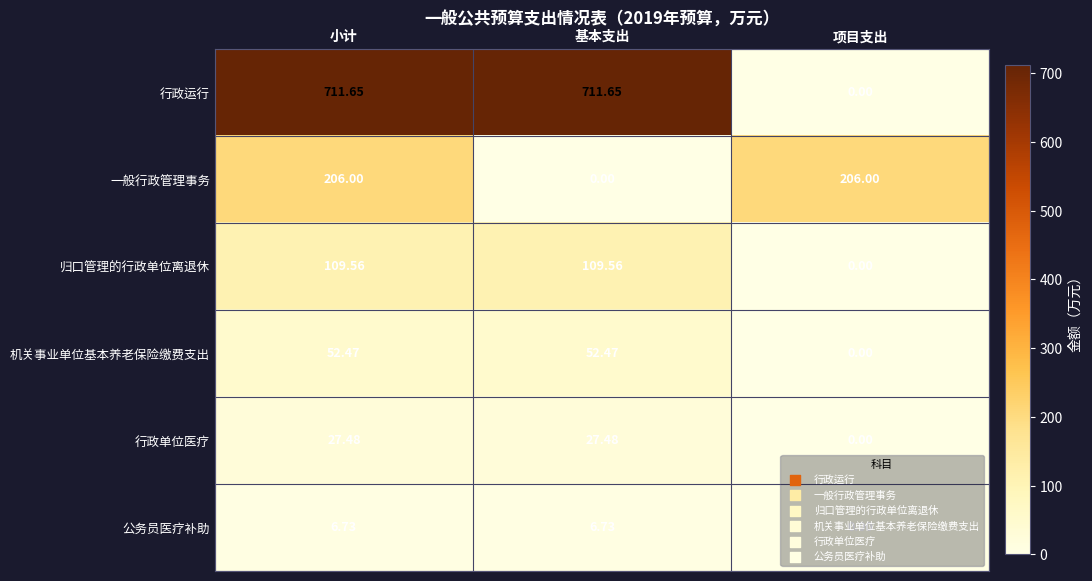

Is the value of 机关事业单位基本养老保险缴费支出 at 基本支出 greater than the value of 行政单位医疗 at 基本支出?

Yes